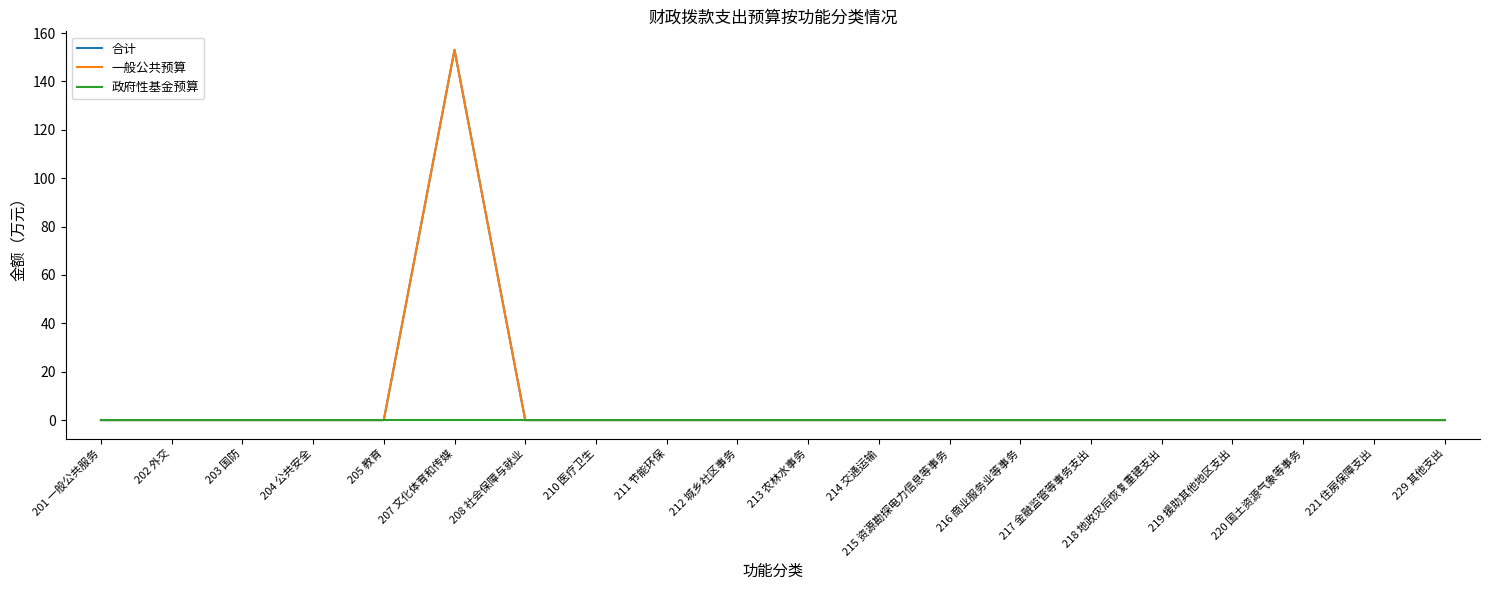

The value of 合计 at 202 外交 is 0.0. True or false?

True